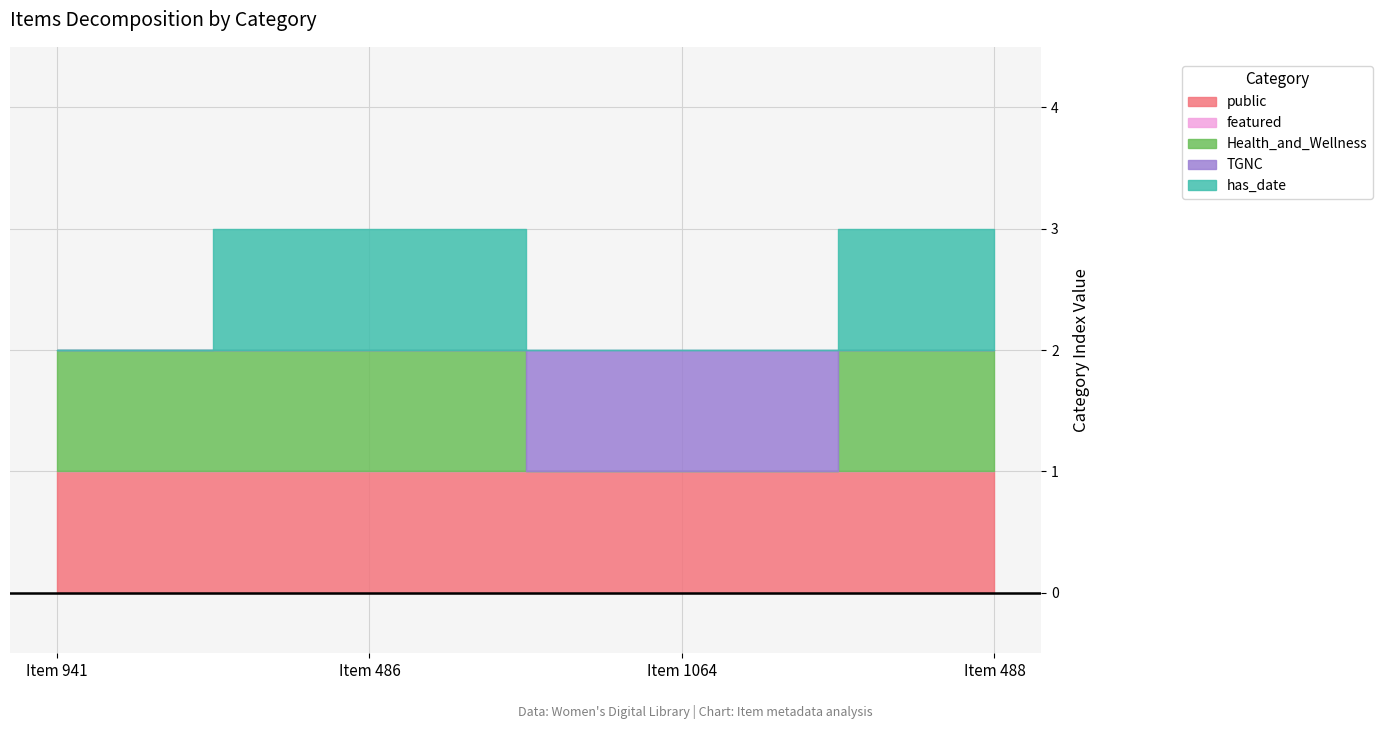

True or false: has_date has a value of 0 at Item 486.

False